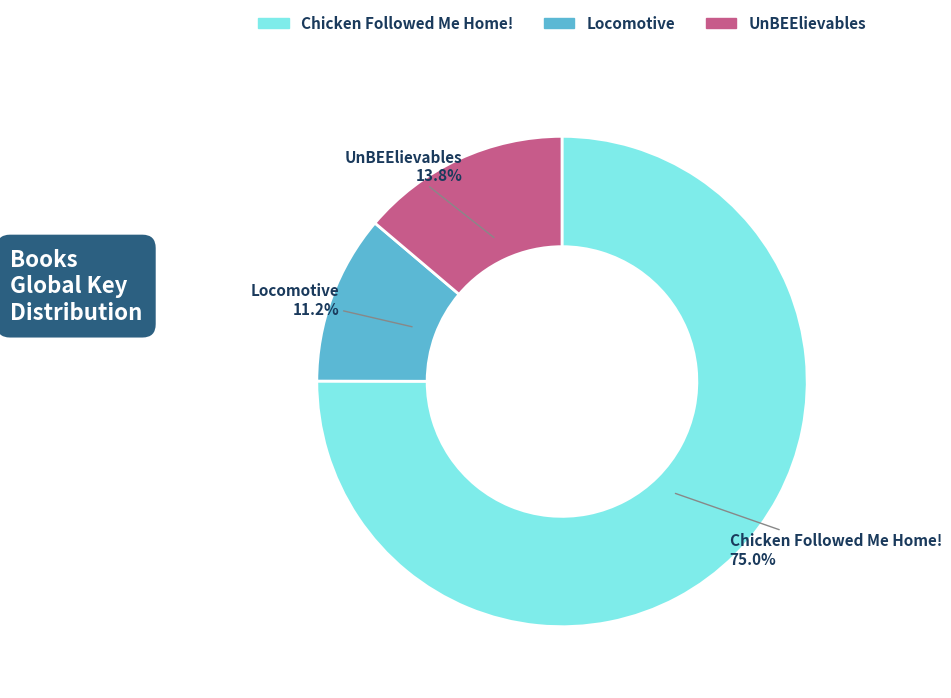

Is there a majority slice in this chart?

Yes